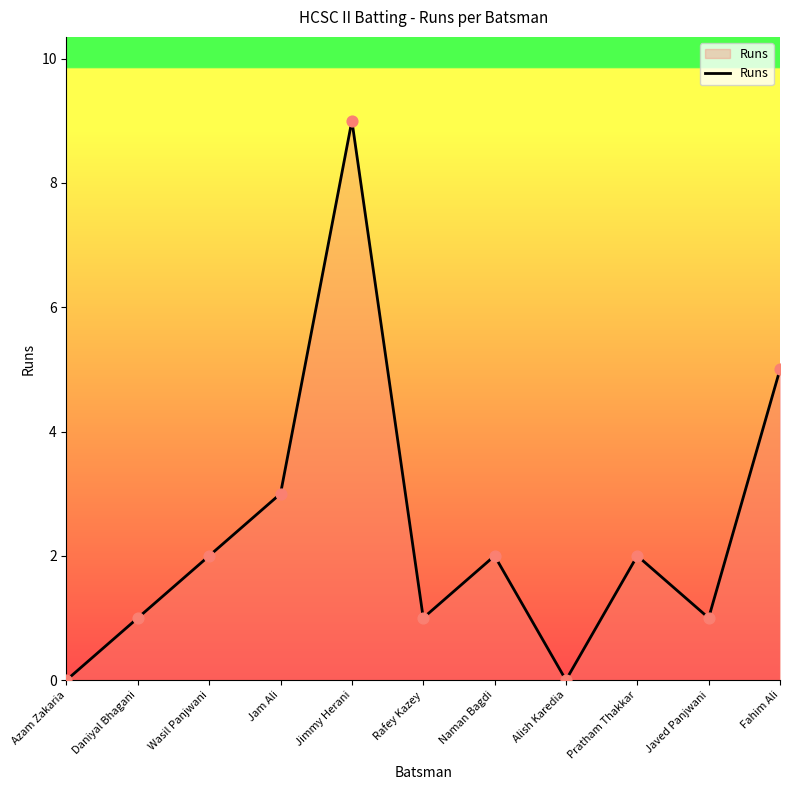

Between Daniyal Bhagani and Naman Bagdi, which is larger?

Naman Bagdi